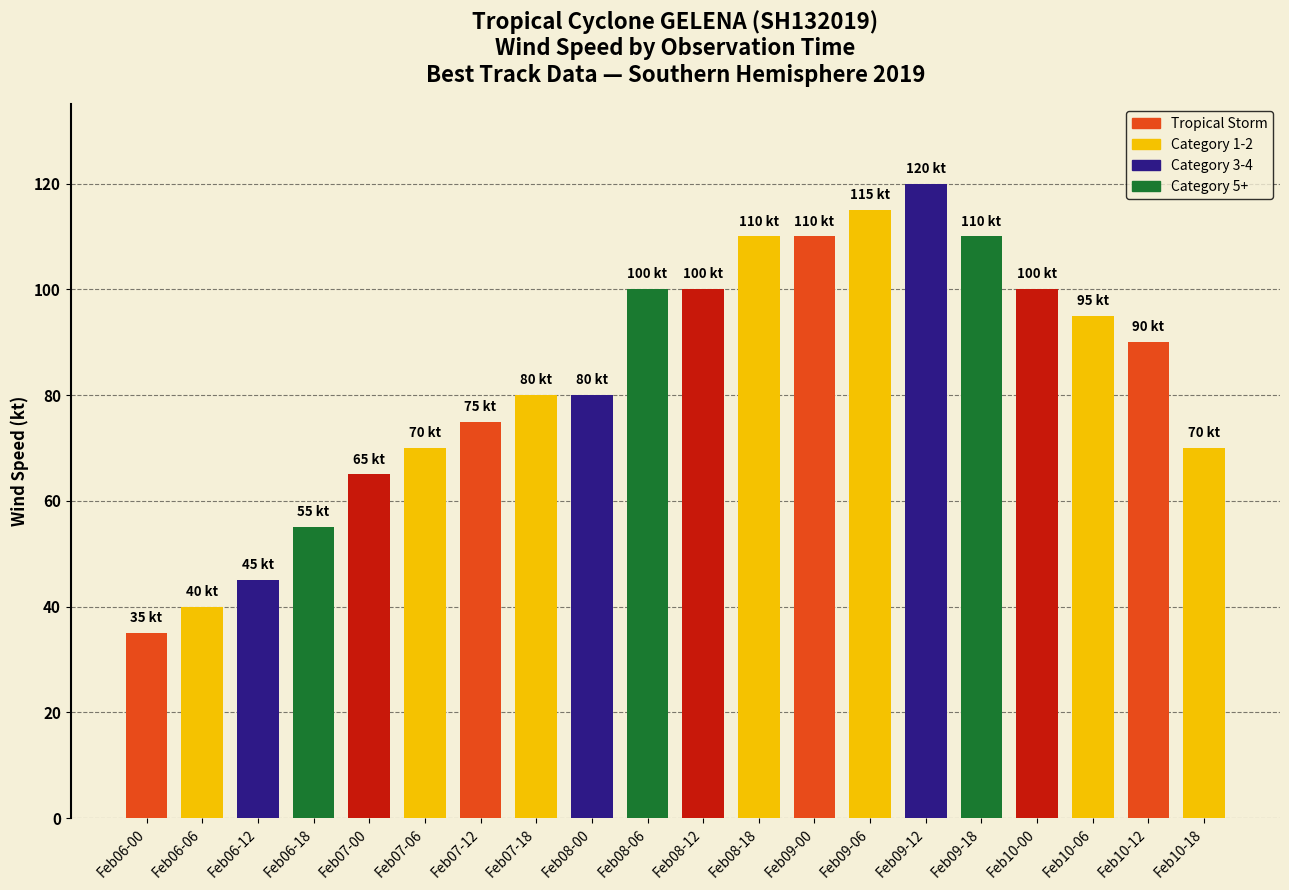

Approximately how many times larger is the value at Feb09-12 compared to Feb06-12?

2.7